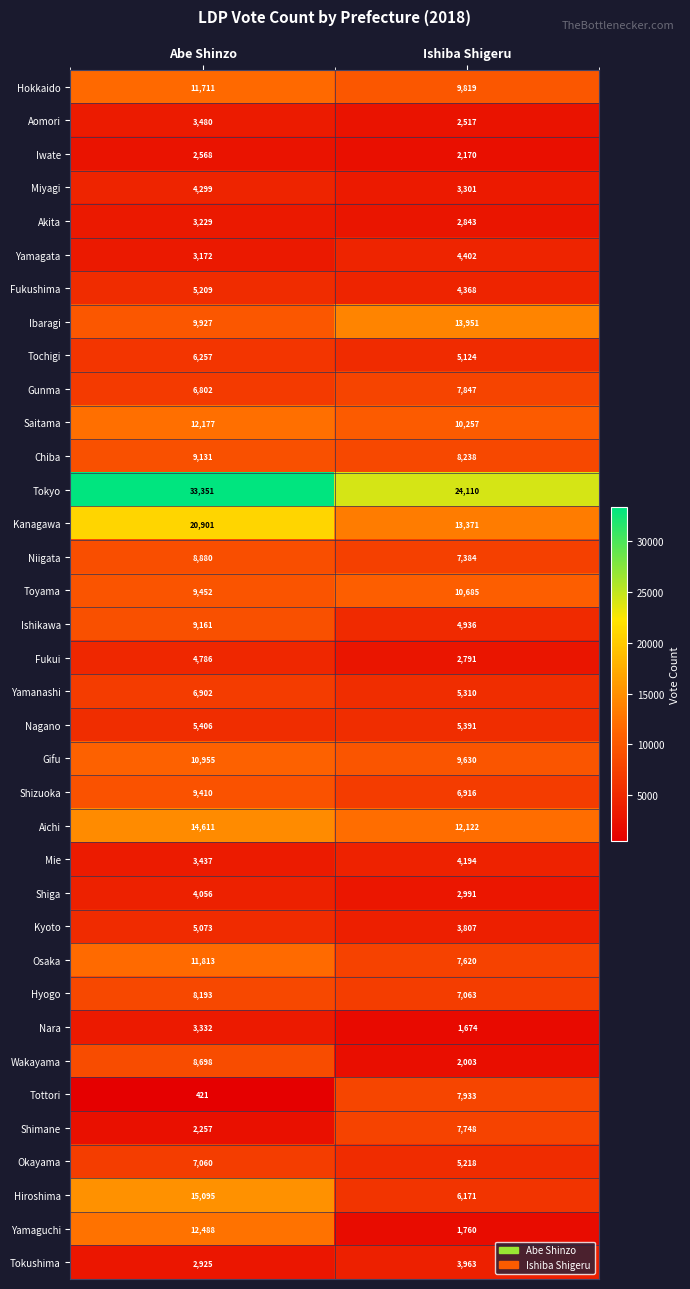

What is the sum of the Tochigi values at Ishiba Shigeru and Abe Shinzo?

11381